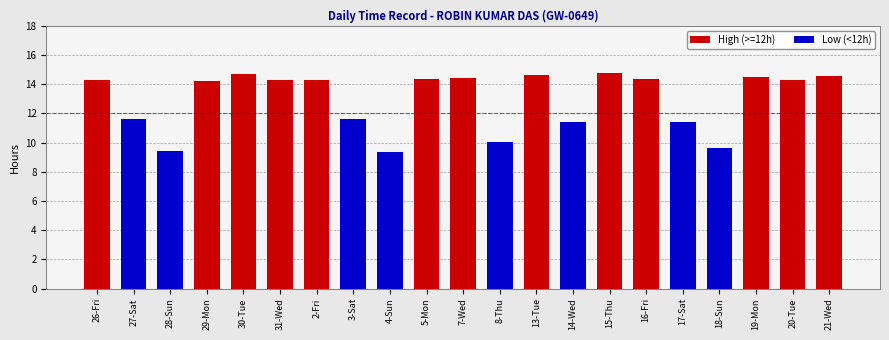

At 21-Wed, list the series in order from smallest to largest.

Low (<12h), High (>=12h)